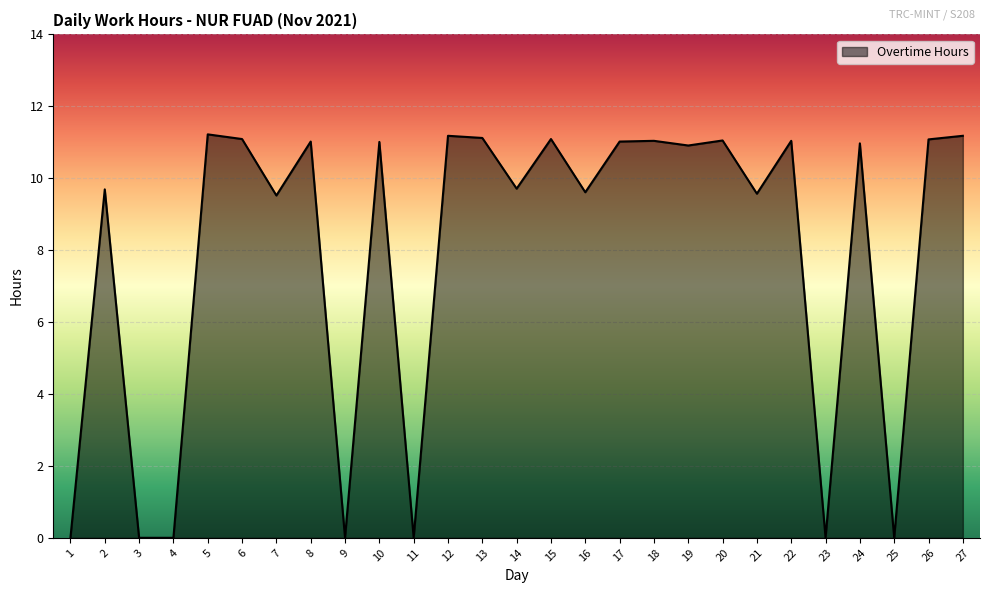

The value at 14 is 4.3. True or false?

False